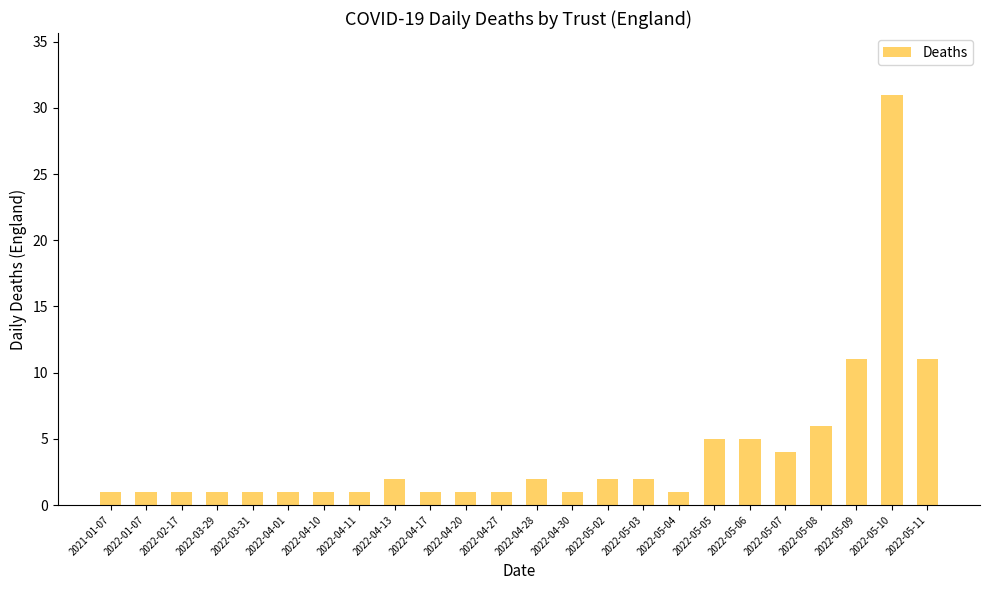

What is the sum of the values at 2022-05-05 and 2022-04-28?

7